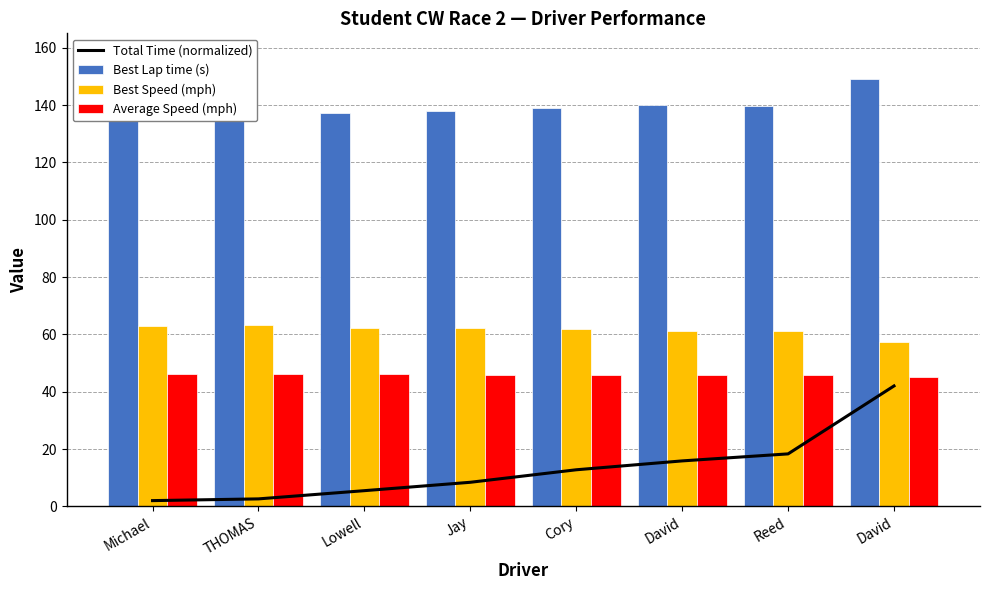

What is the value of the Best Speed (mph) bar at the 8th from the left?

61.2